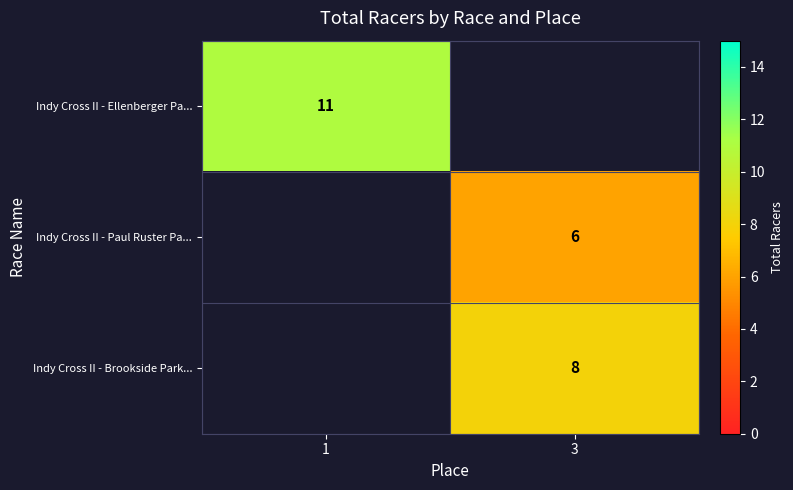

True or false: Indy Cross II - Ellenberger Pa... has a value of 17 at 1.

False